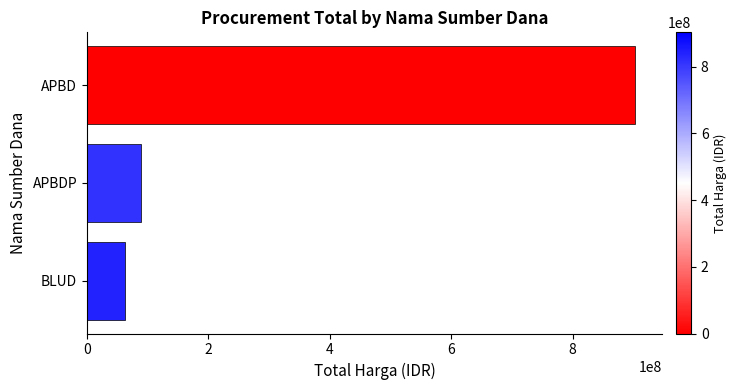

List the labels in order of value, largest first.

APBD, APBDP, BLUD